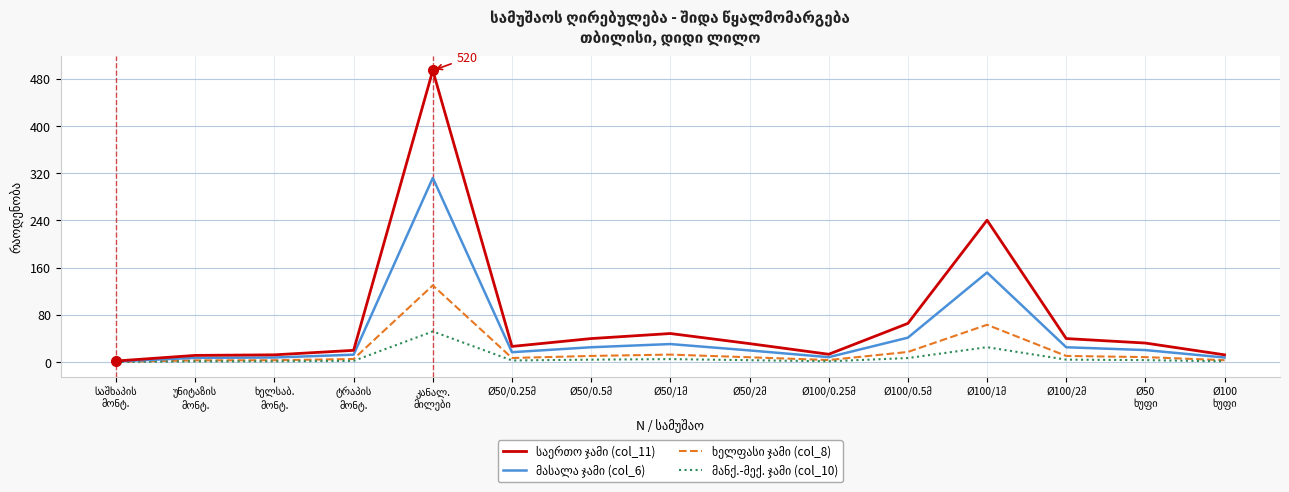

What is the maximum value shown in the chart?

494.0